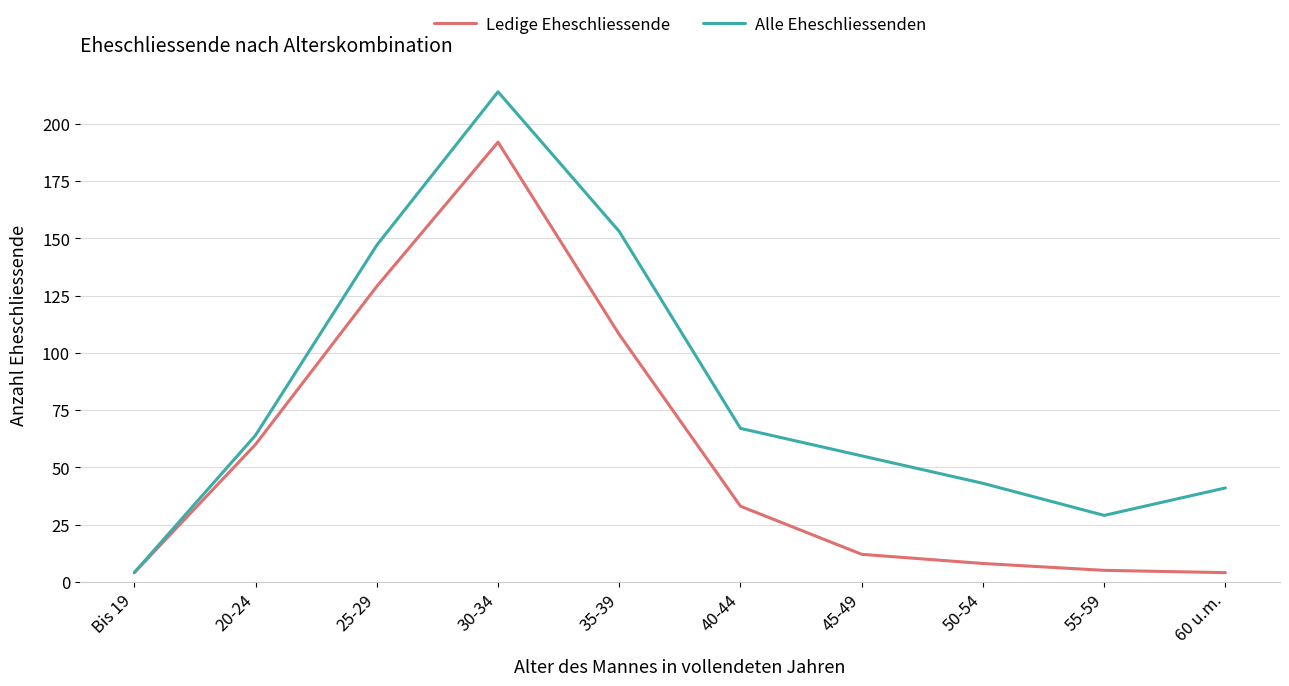

Read the Alle Eheschliessenden value at 35-39, to the nearest 50.

150